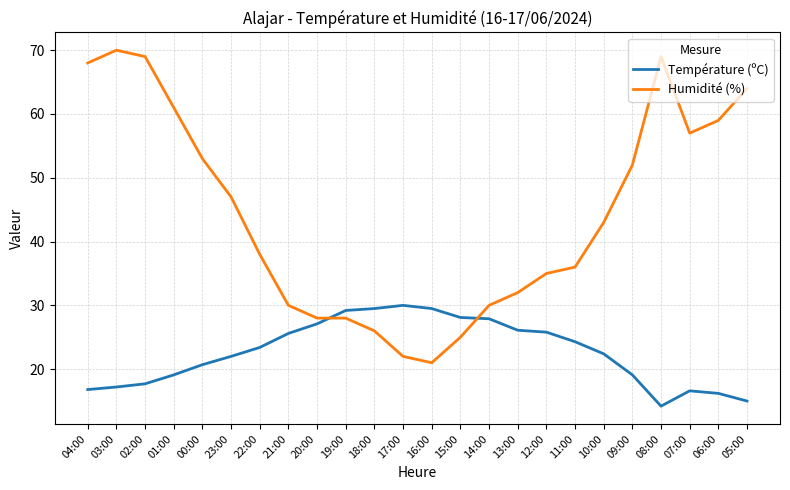

How many lines are shown in the chart?

2